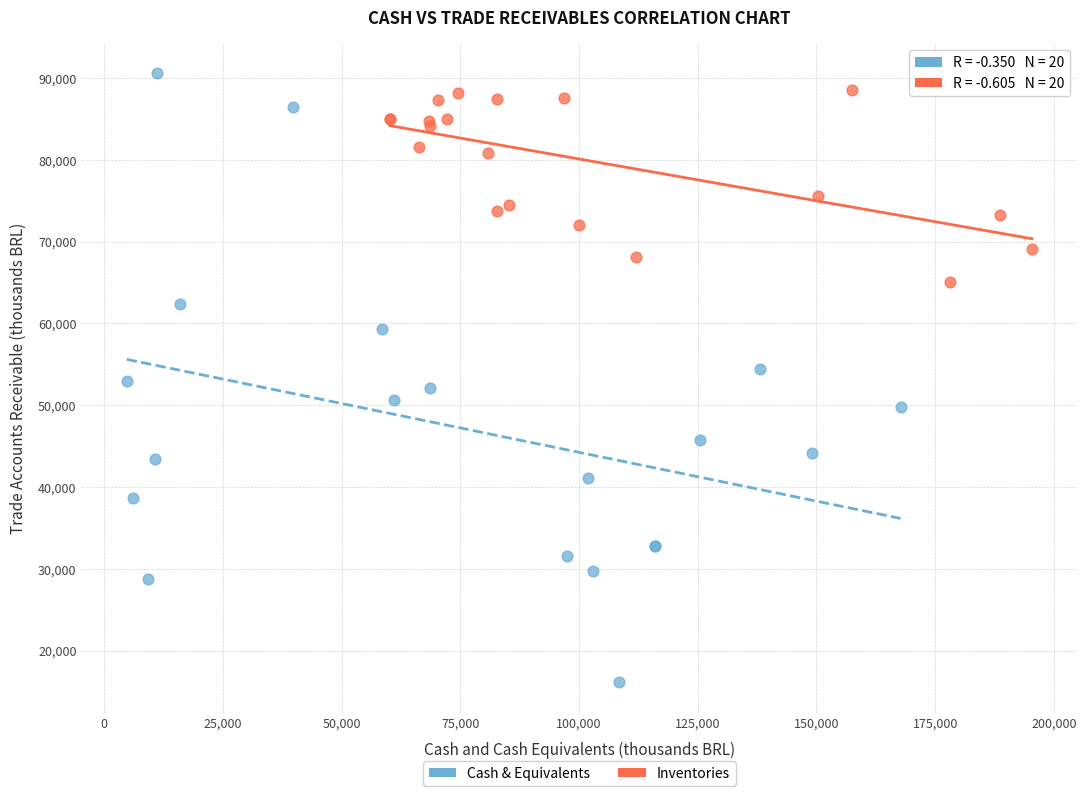

Which series has the widest spread of Y values?

Cash & Equivalents